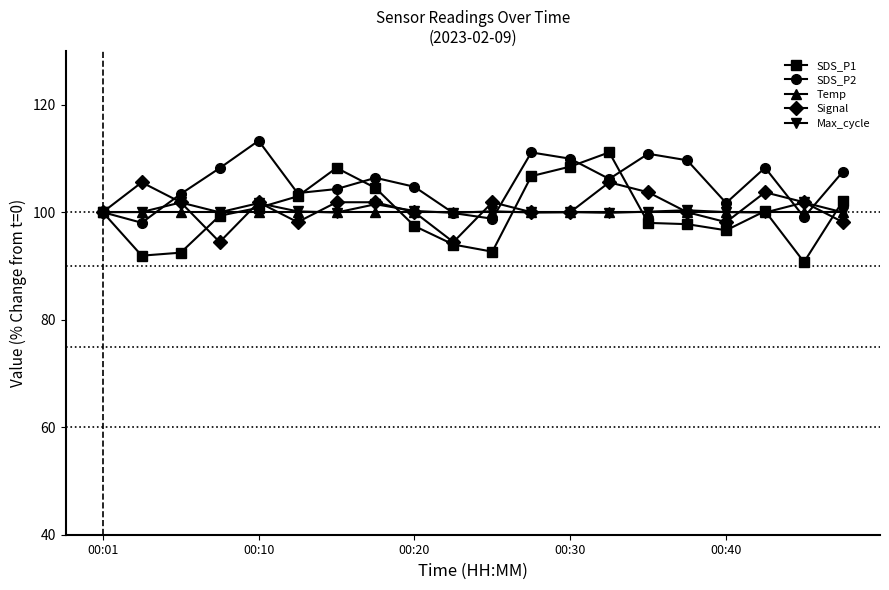

Which series has the largest total across all categories?

SDS_P2